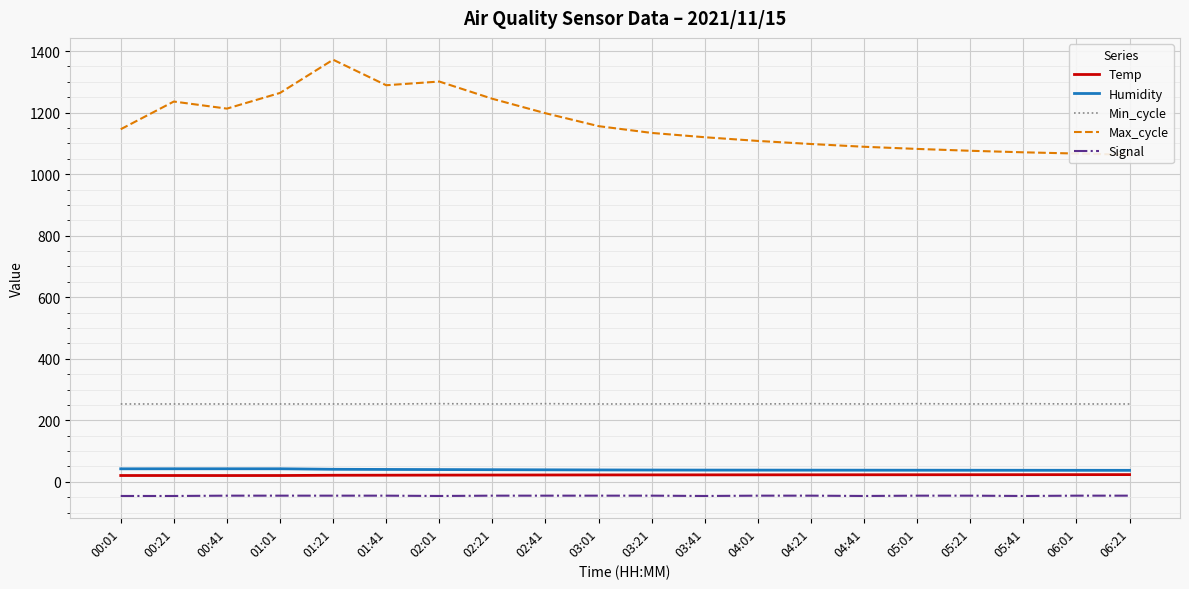

How many data points does each series have?

20